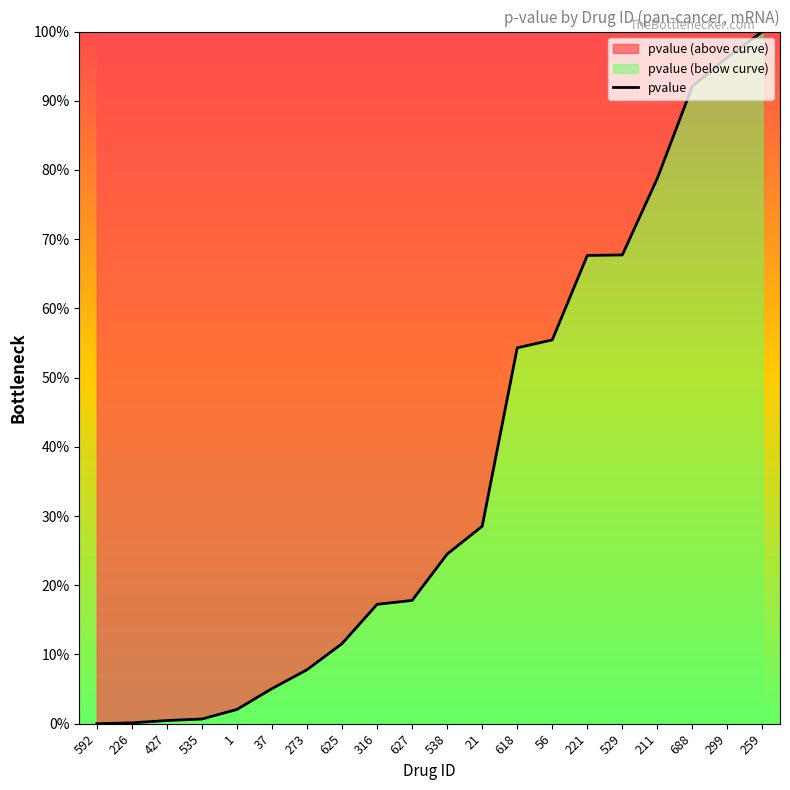

How many data points are above 0?

19